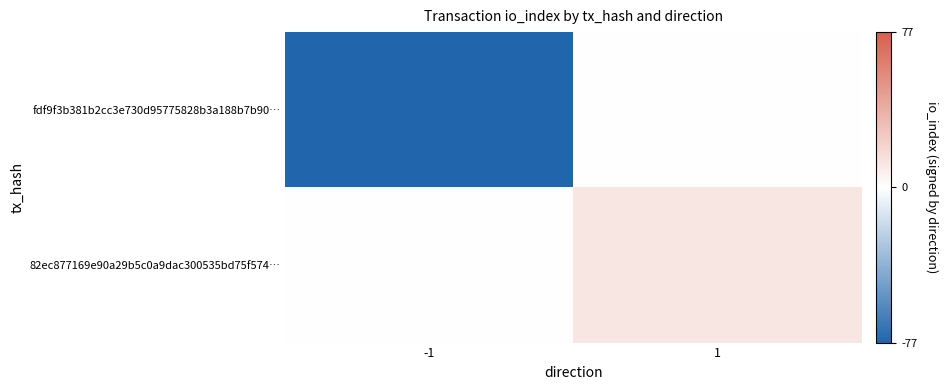

Reading right to left, what are all the values shown in this chart?

fdf9f3b381b2cc3e730d95775828b3a188b7b90…: 1=0	-1=-77
82ec877169e90a29b5c0a9dac300535bd75f574…: 1=12	-1=0